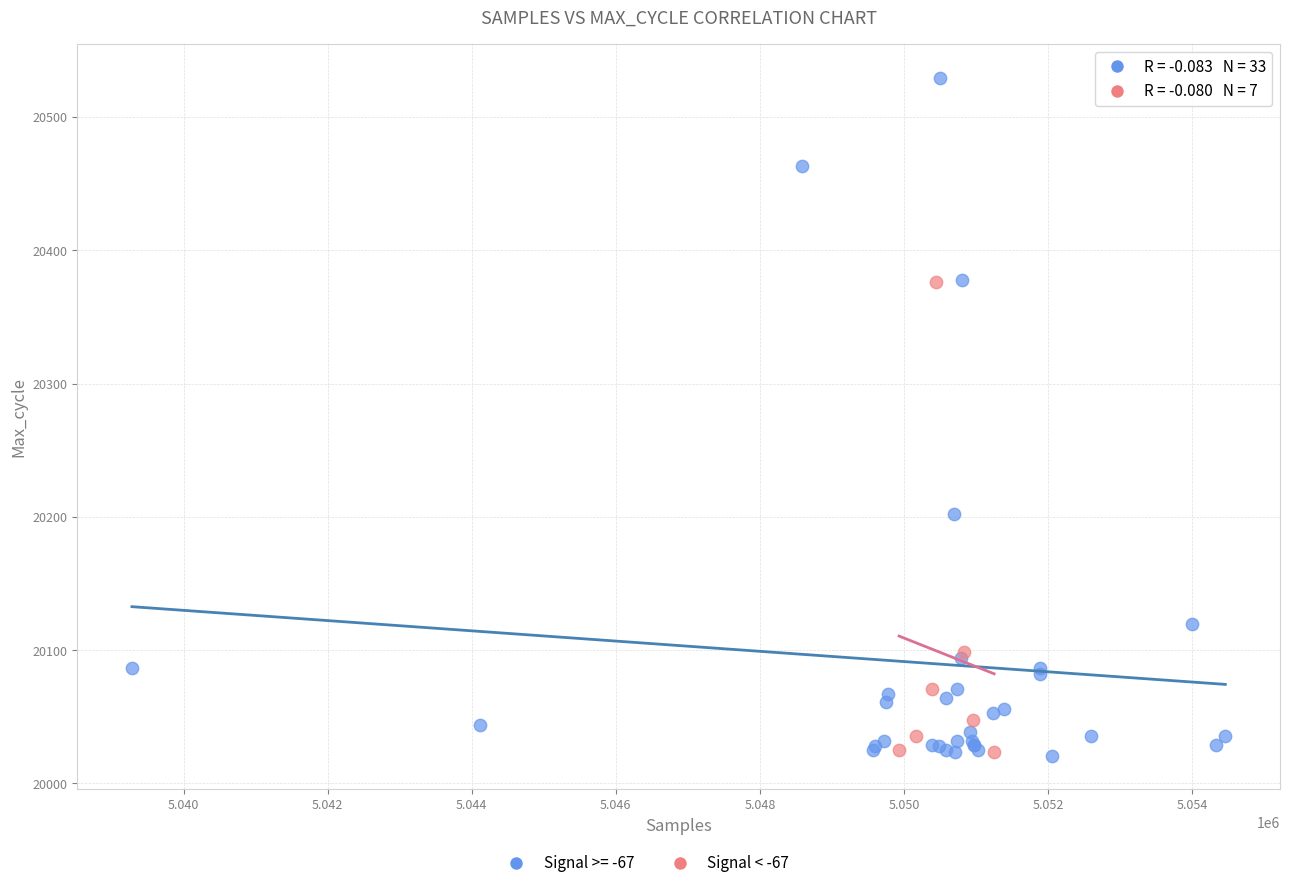

Which series has the largest Y range (max minus min)?

Signal >= -67